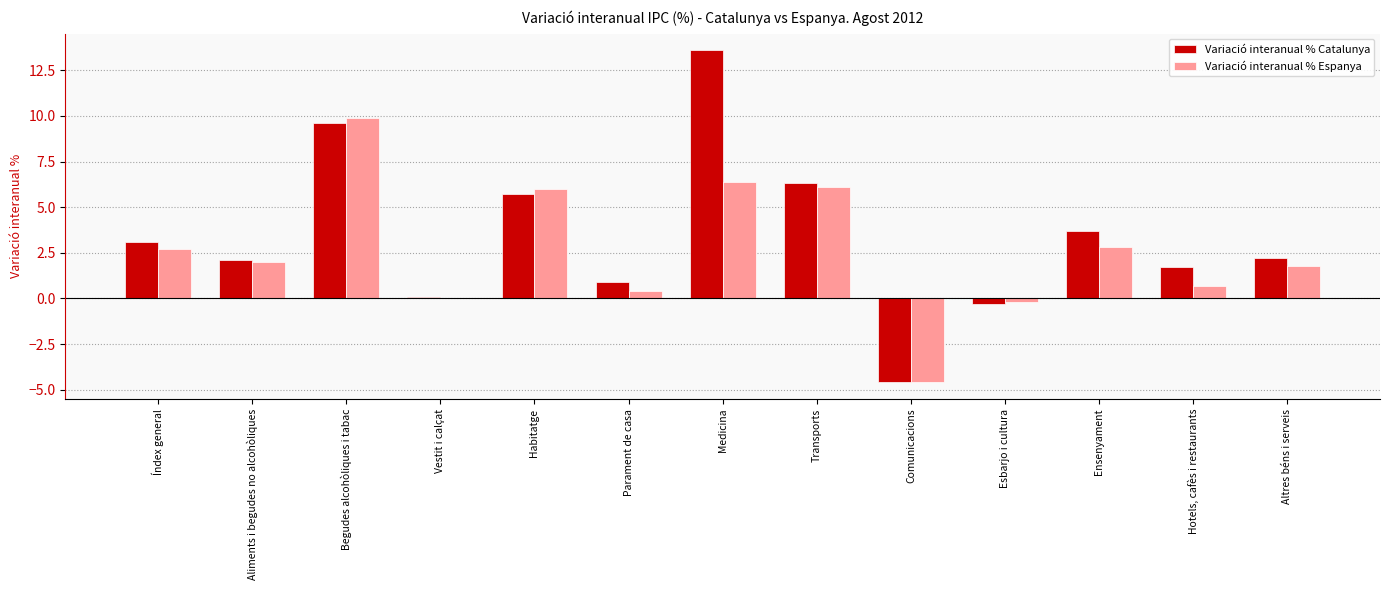

What is the greatest value displayed?

13.6